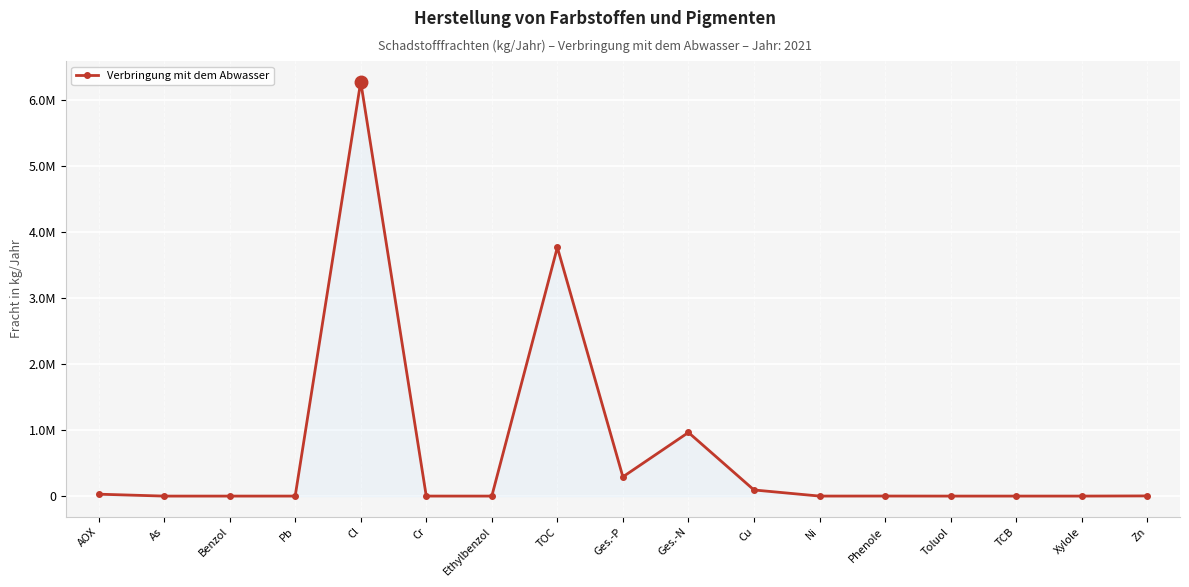

How many lines are shown in the chart?

1